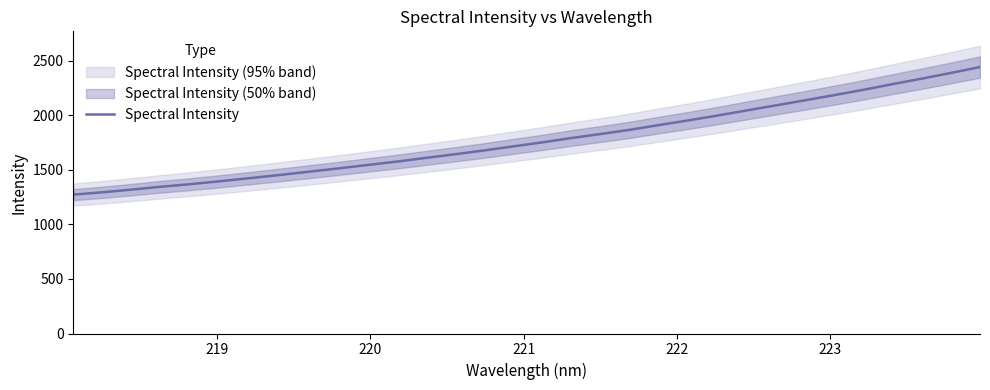

What is the lowest value of the Spectral Intensity series?

1273.7